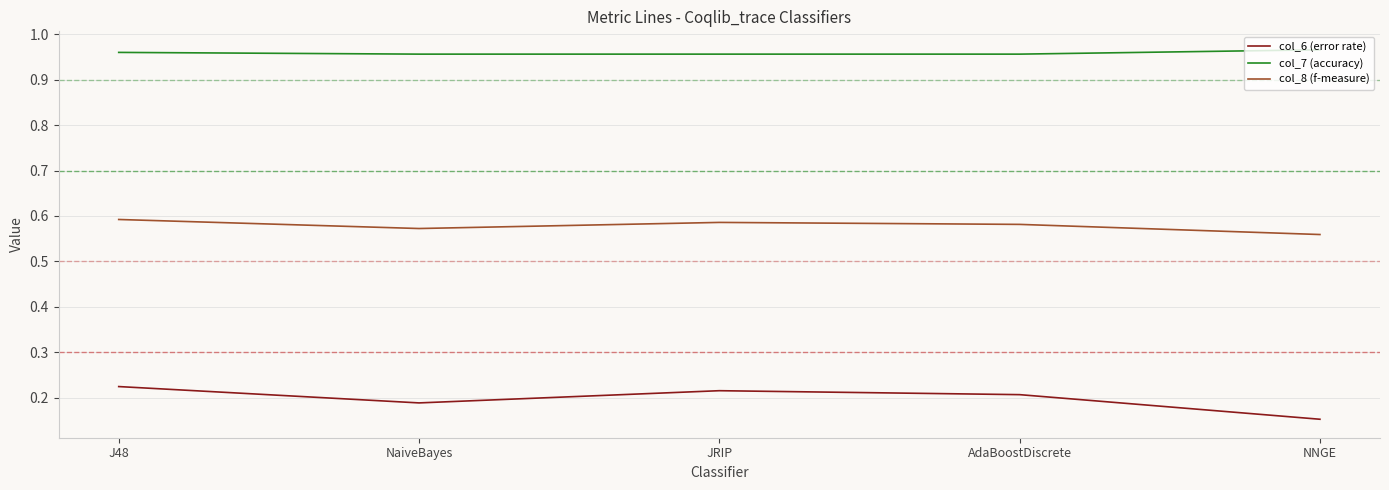

What position from the right is AdaBoostDiscrete?

2